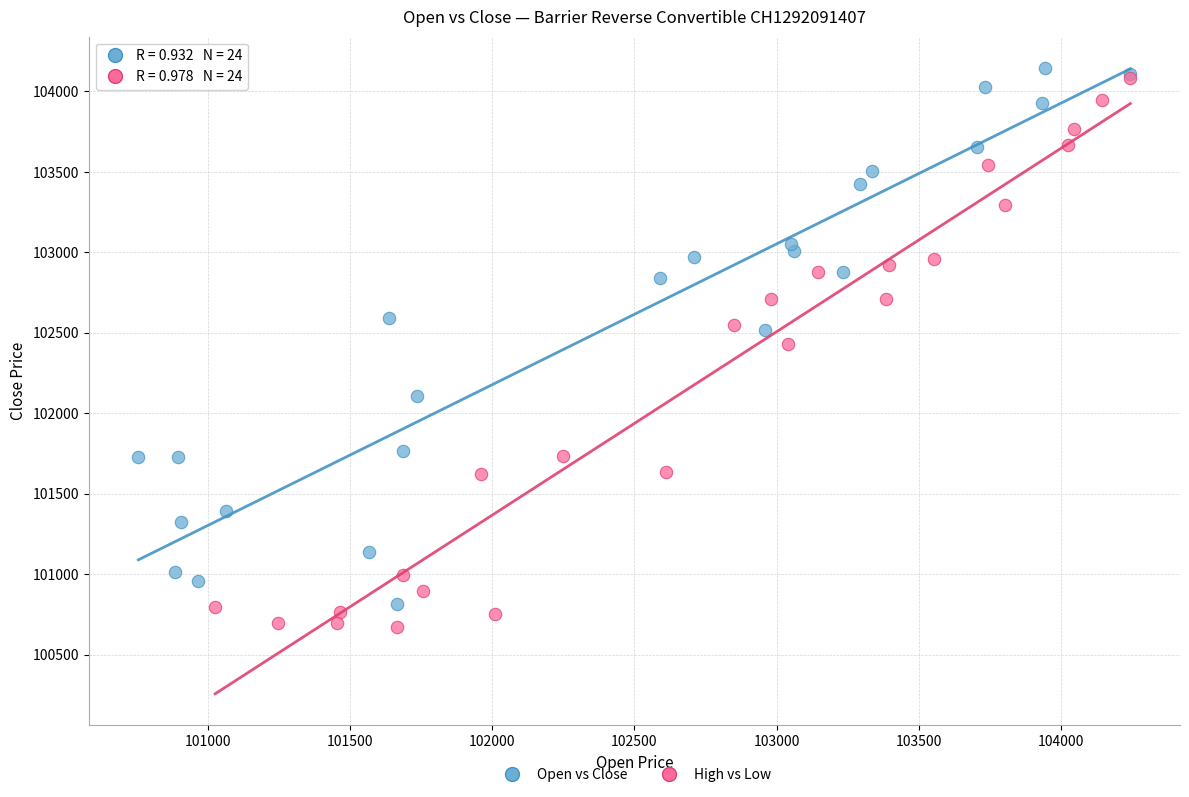

Which series contains the lowest Y value?

High vs Low